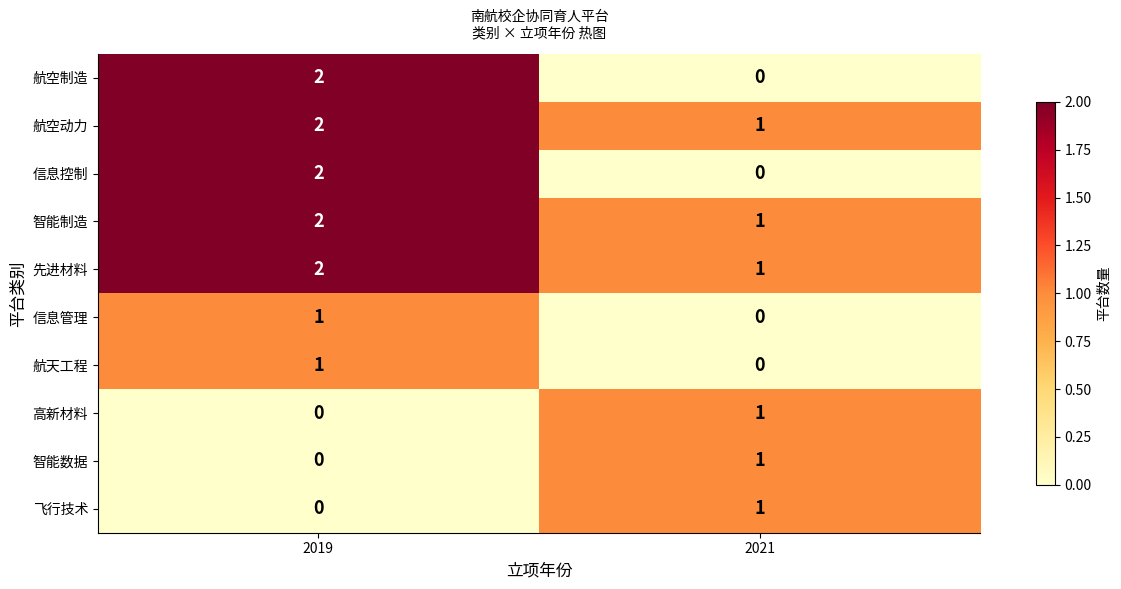

The value of 智能数据 at 2021 is 2. True or false?

False